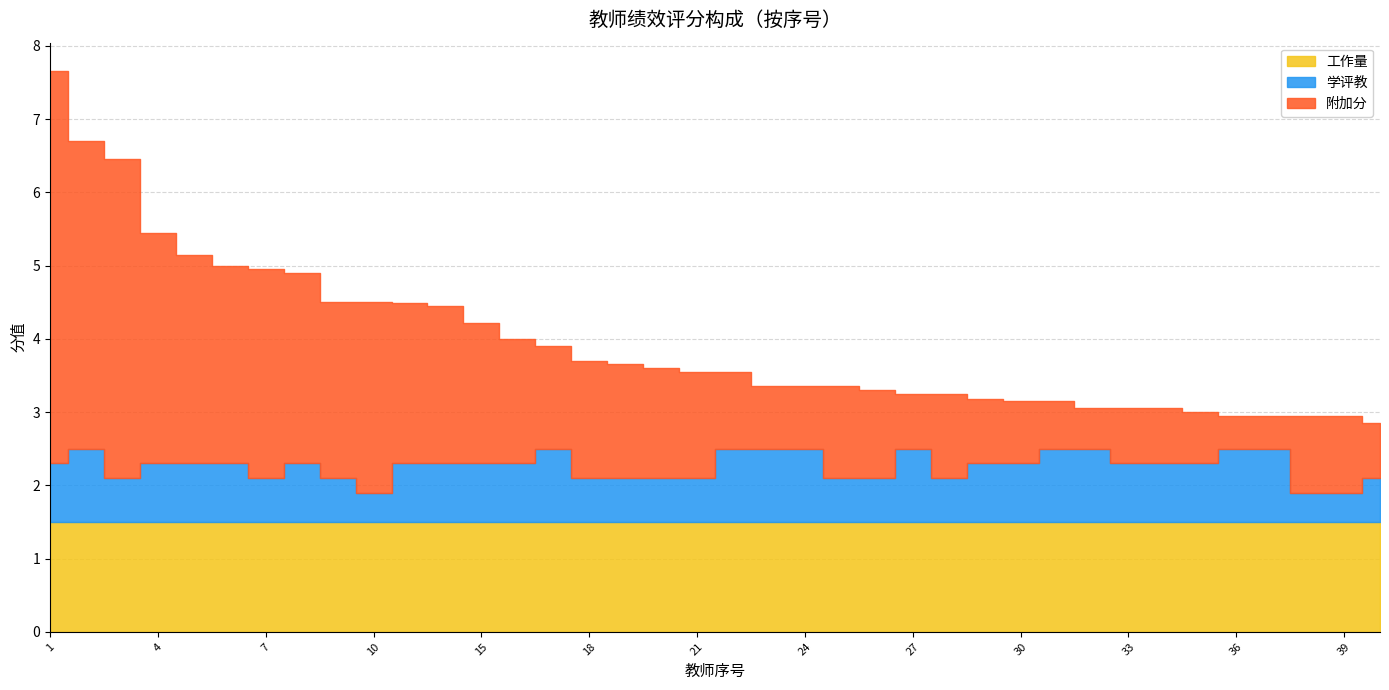

The value of 附加分 at 28 is 1.1. True or false?

True